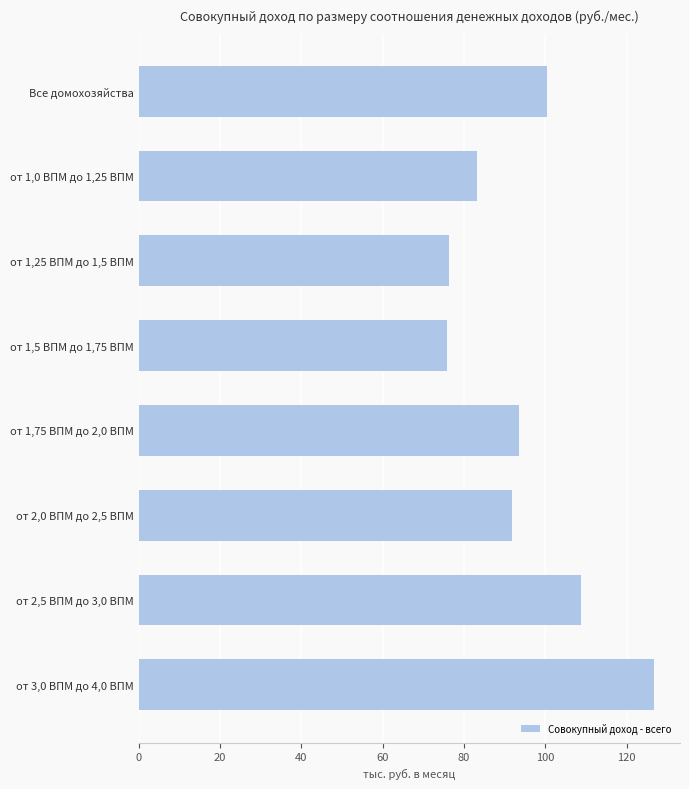

True or false: the data shows 35.3 at Все домохозяйства.

False